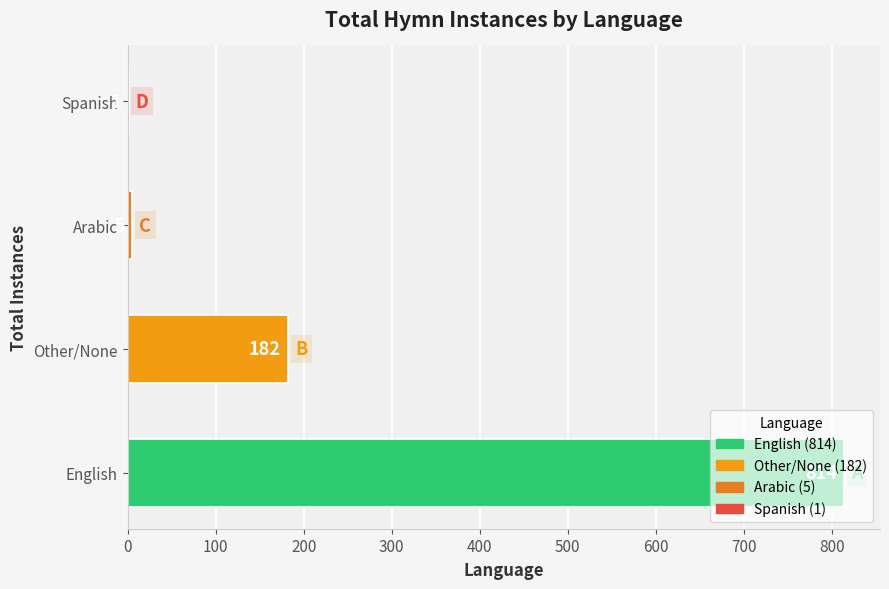

Which category has the highest value across all series?

English